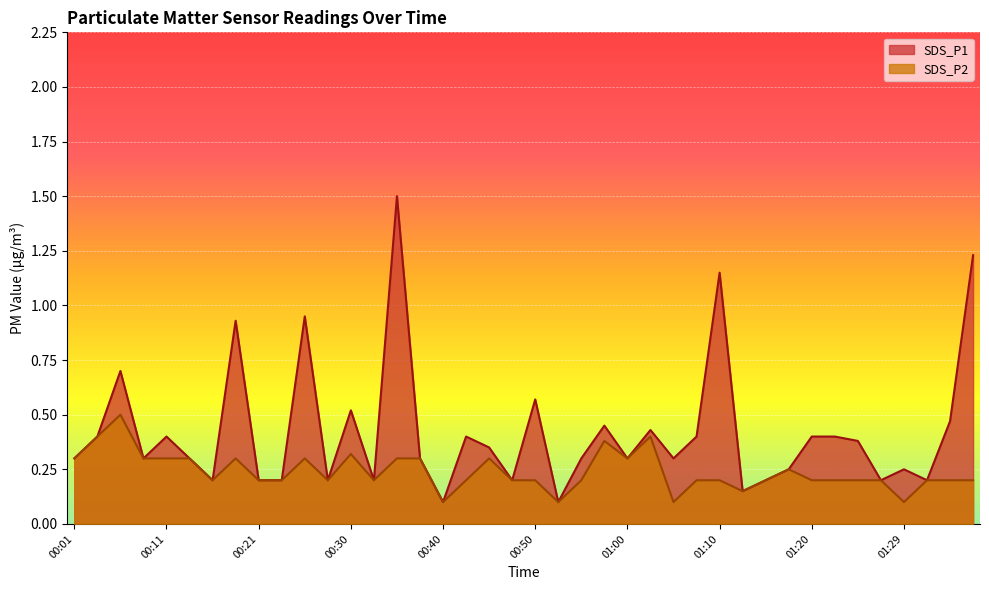

Which series changed the most between 00:06 and 01:29?

SDS_P1